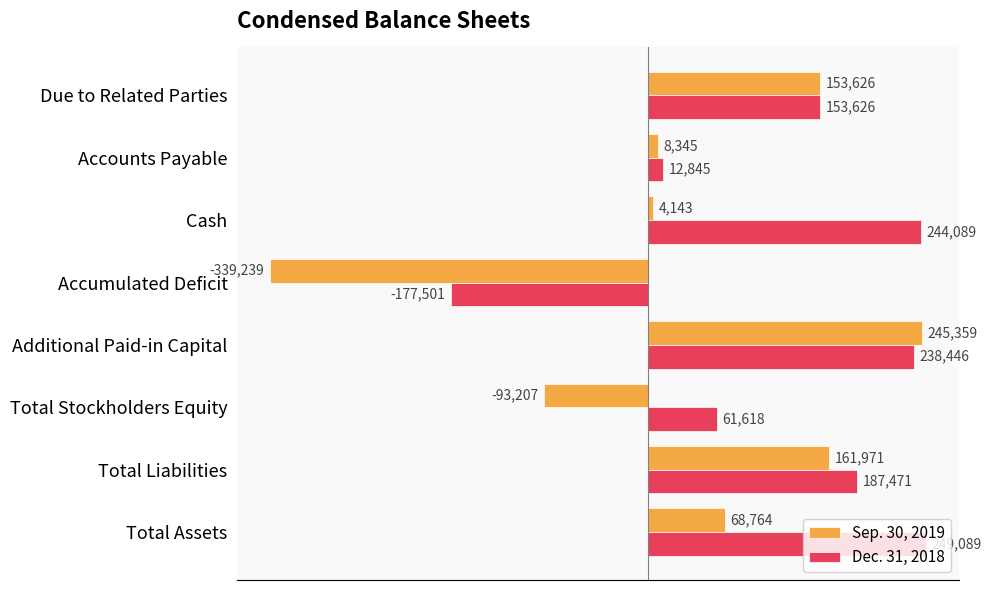

True or false: Sep. 30, 2019 has a value of 151597 at Additional Paid-in Capital.

False